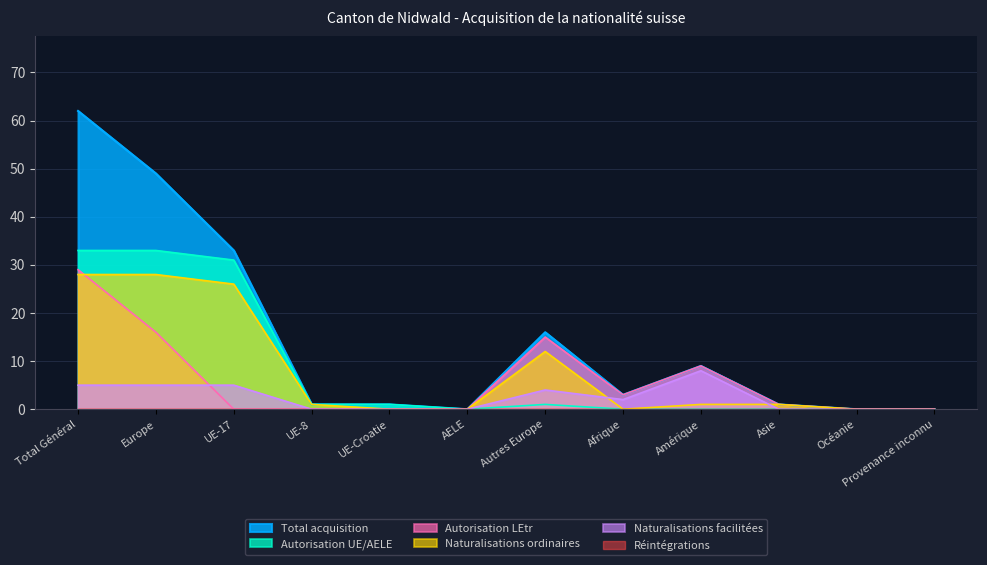

What is the difference between the second highest and minimum values in the Naturalisations ordinaires series?

28